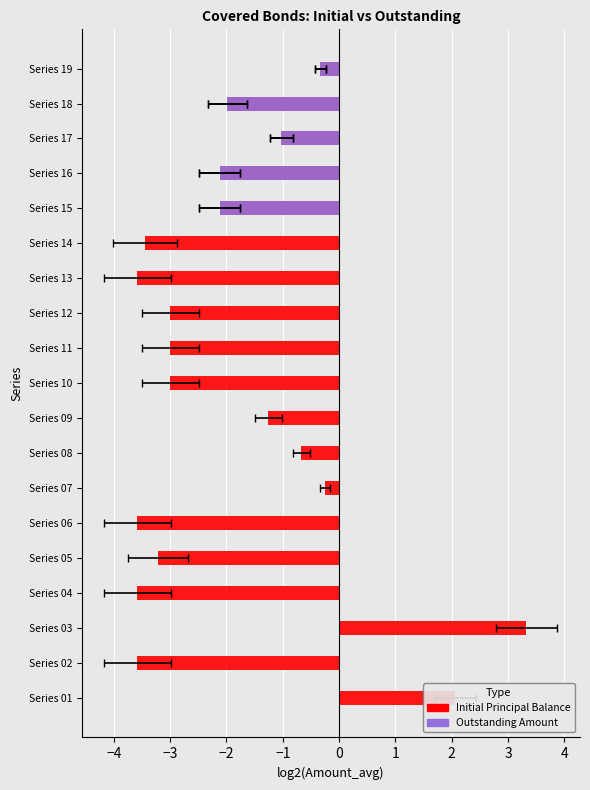

Are the bars horizontal?

Yes